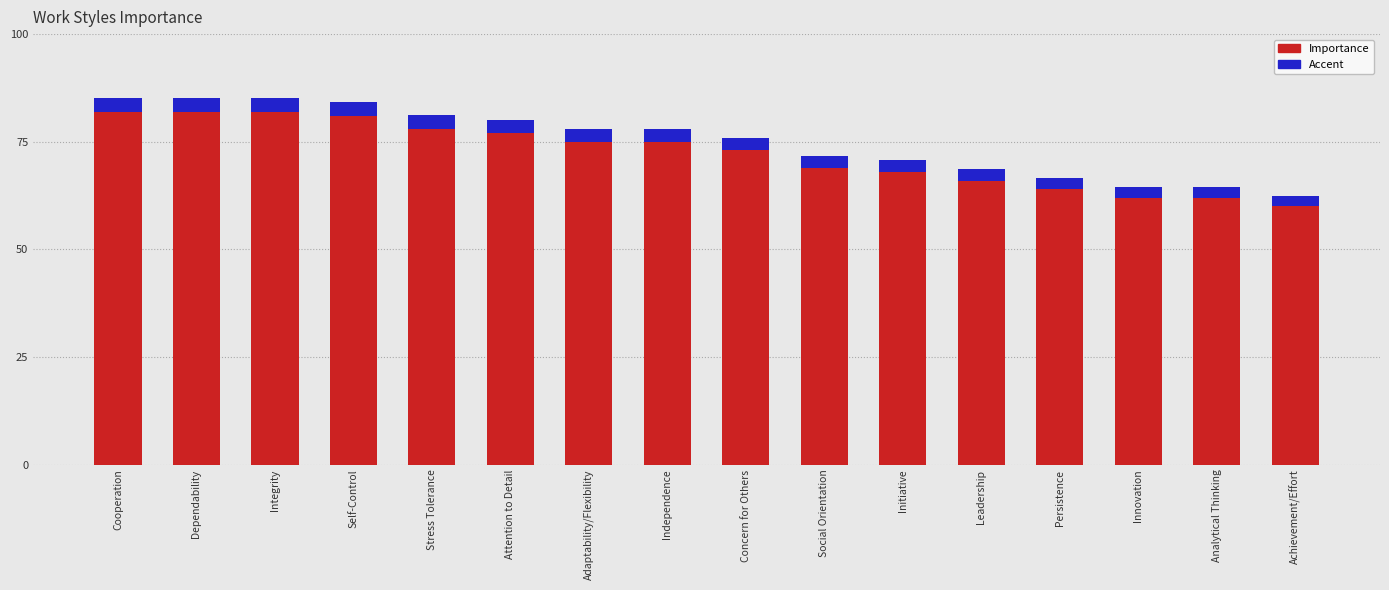

What is the total value across all series at Self-Control?

84.2